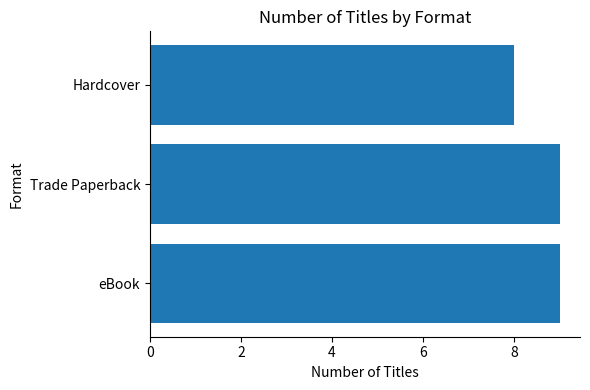

How many bars are there in total?

3